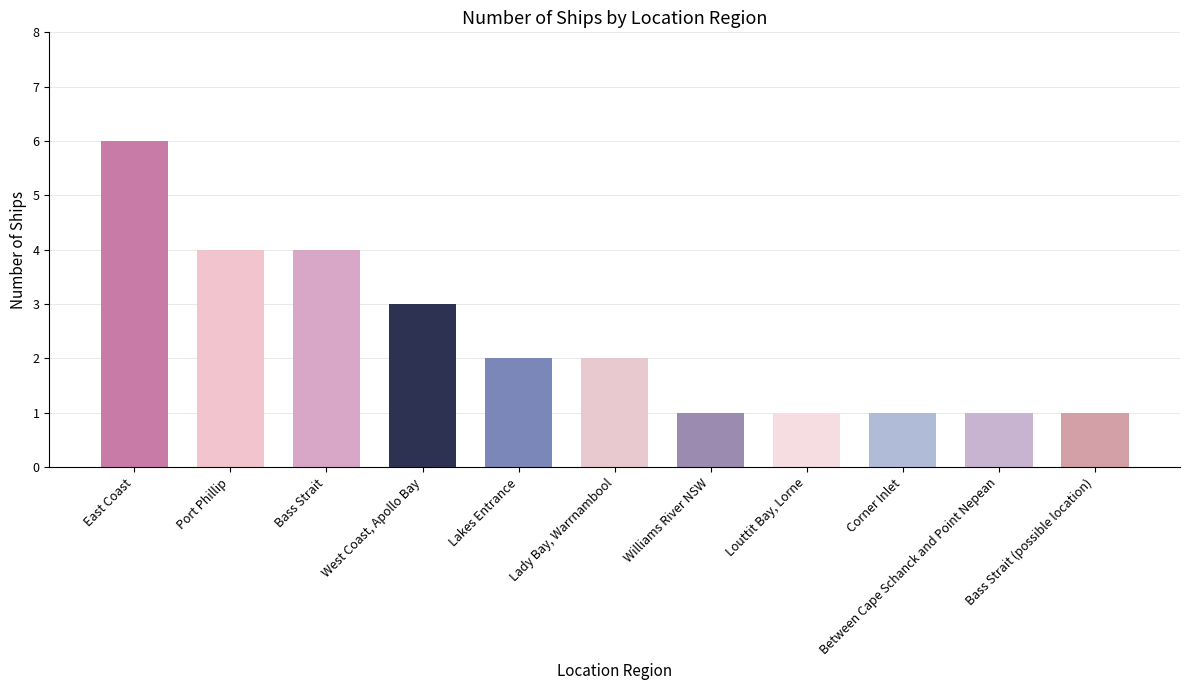

The value at West Coast, Apollo Bay is 3. True or false?

True